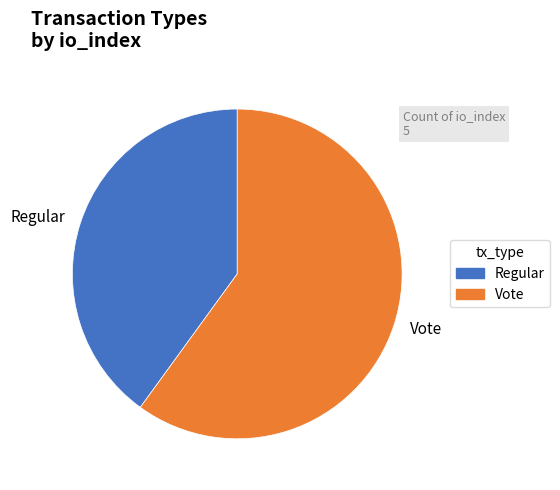

Is it true that Vote is 67% of the pie?

False